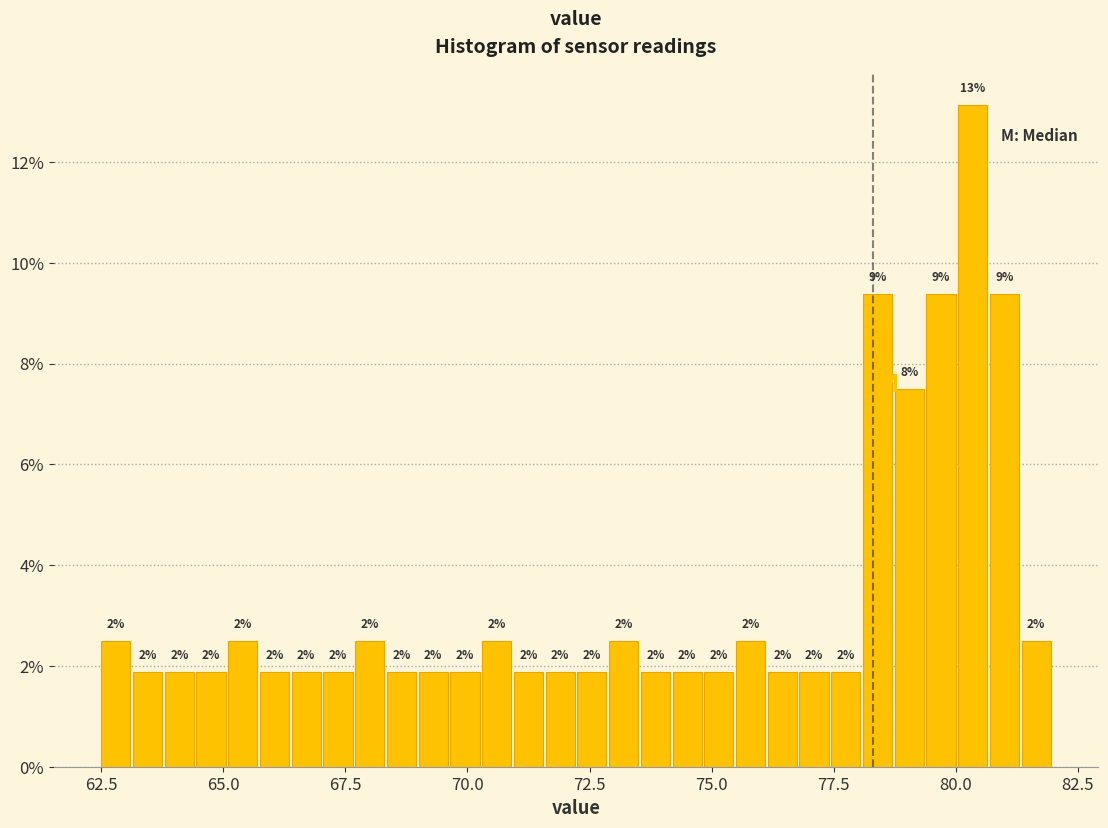

Read against the x-axis, roughly where is the centre of the tallest bar?

80.5